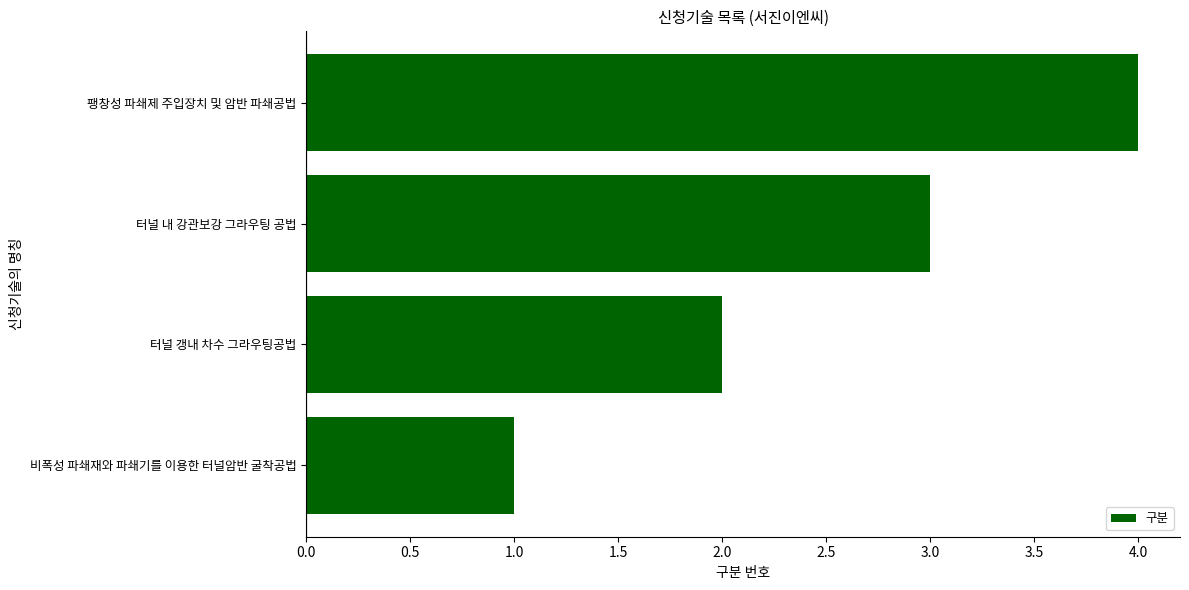

How many bars are there in total?

4